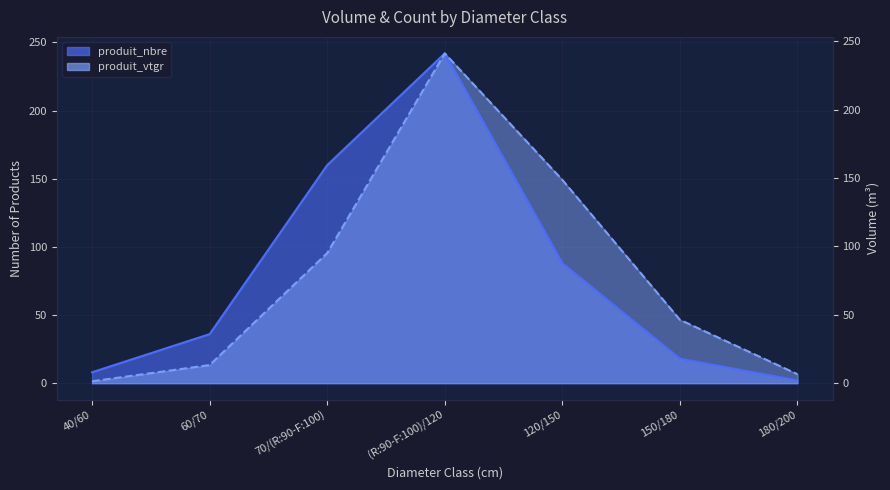

Between 60/70 and 70/(R:90-F:100), which series saw the biggest shift?

produit_nbre